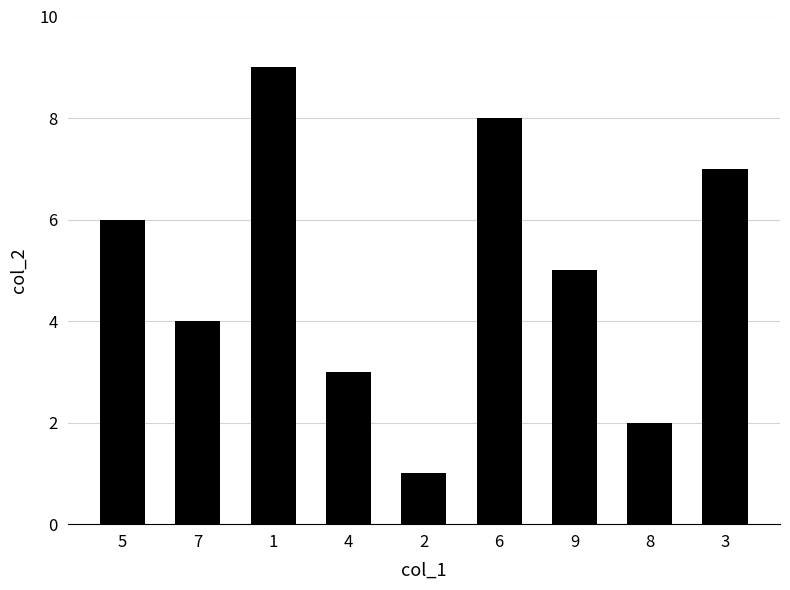

Reading left to right, transcribe all the data shown in this chart.

5=6	7=4	1=9	4=3	2=1	6=8	9=5	8=2	3=7